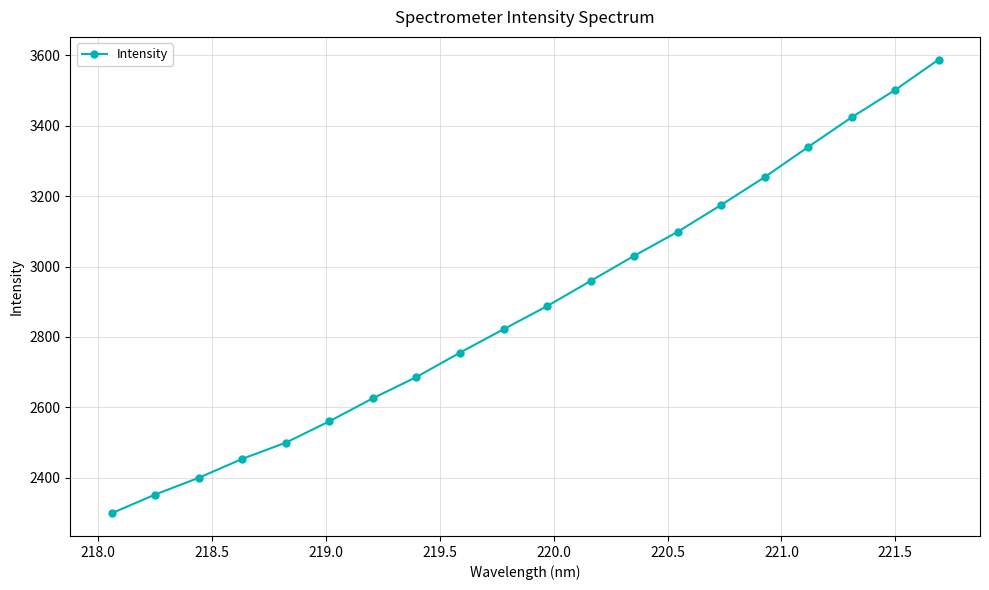

What is the average value?

2885.6